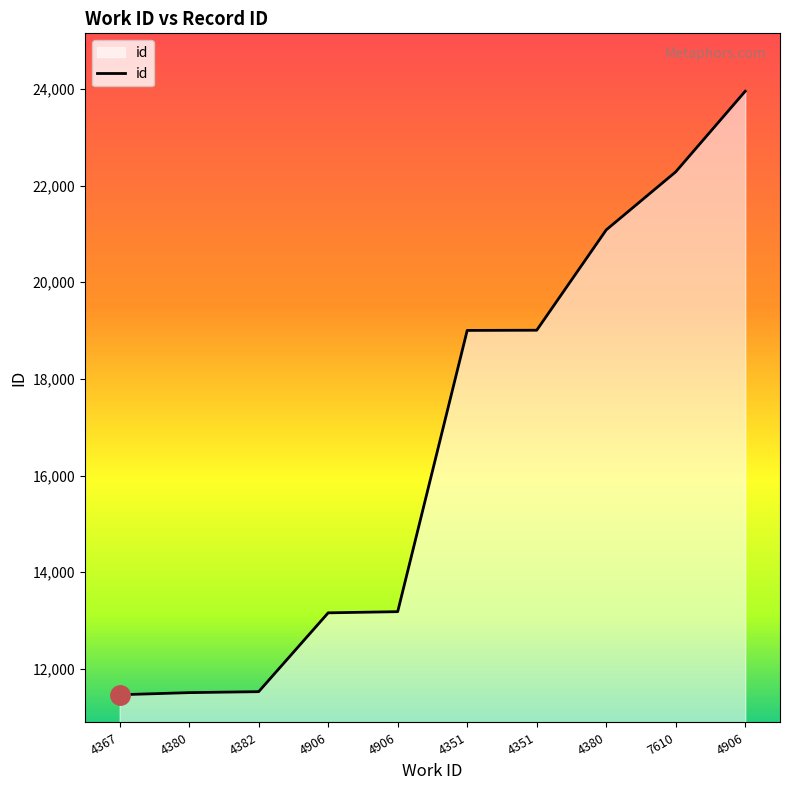

Does the chart display data point markers on the line(s)?

No